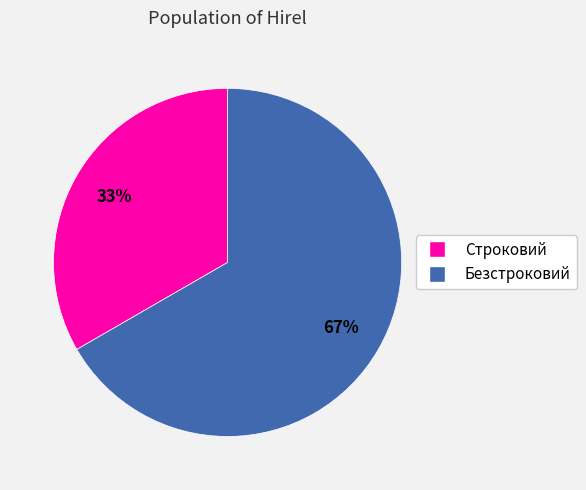

To the nearest percent, what portion does Строковий represent?

33%